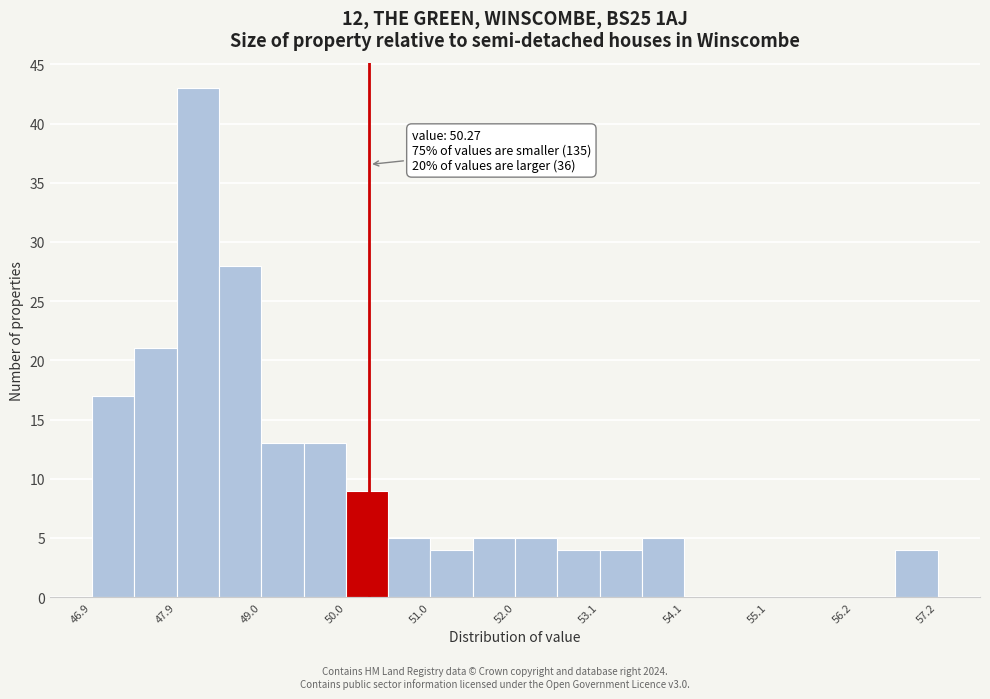

Around what value on the x-axis is the tallest bar? Give the approximate position of its centre, as read against the axis.

48.2